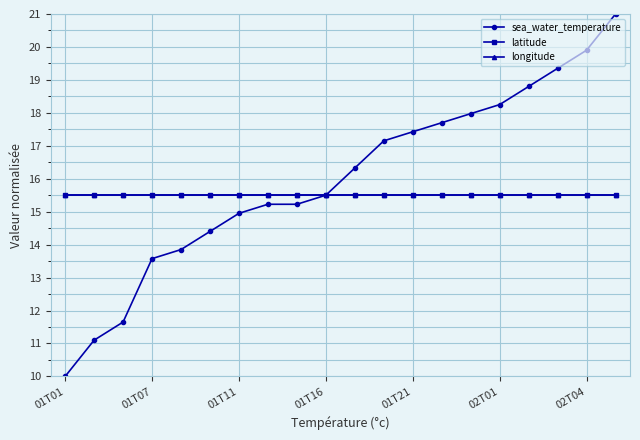

Is this an area chart (filled region under the line)?

No